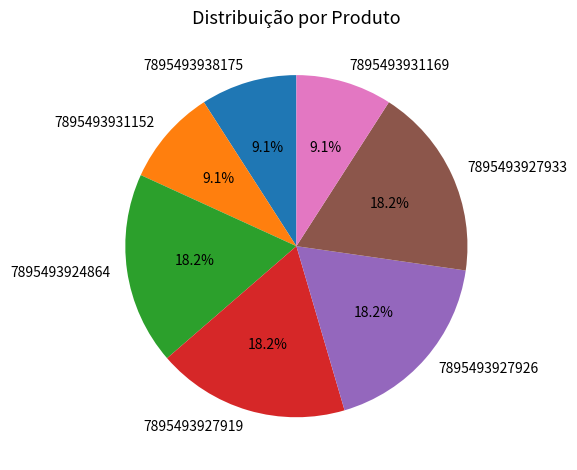

Is 7895493931152 the majority of the pie?

No